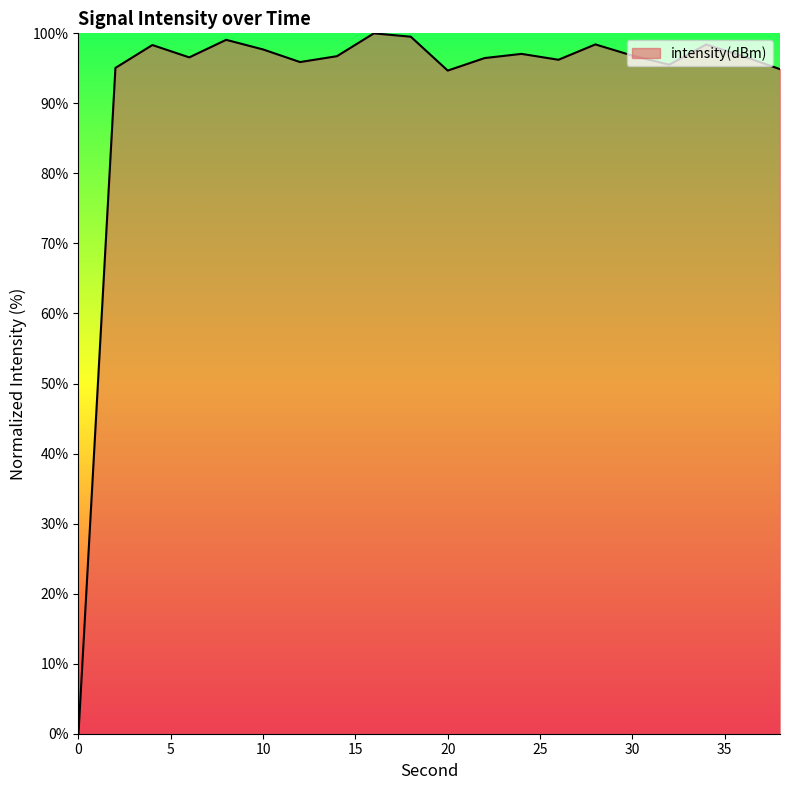

What is the difference between the maximum and minimum values?

100.0